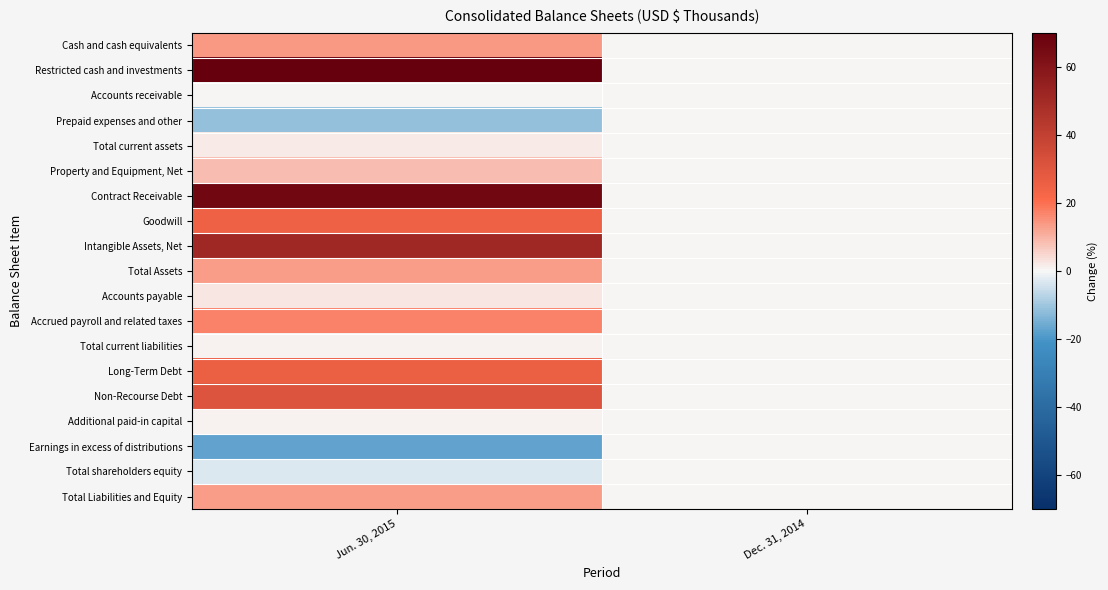

How many categories are shown in the chart?

2